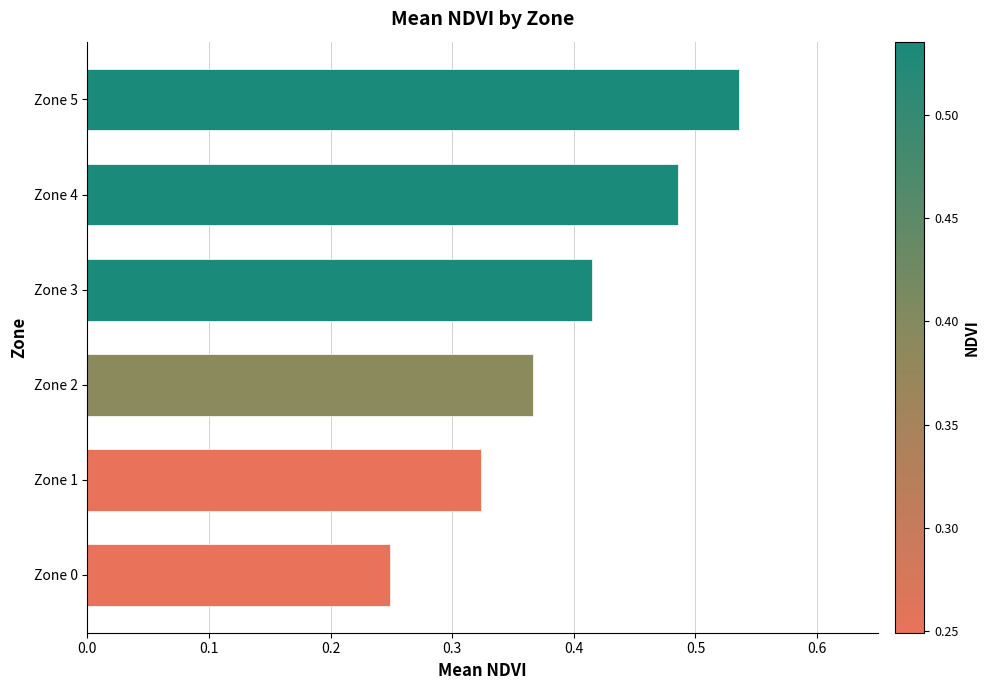

Which label corresponds to the smallest value in the chart?

Zone 0